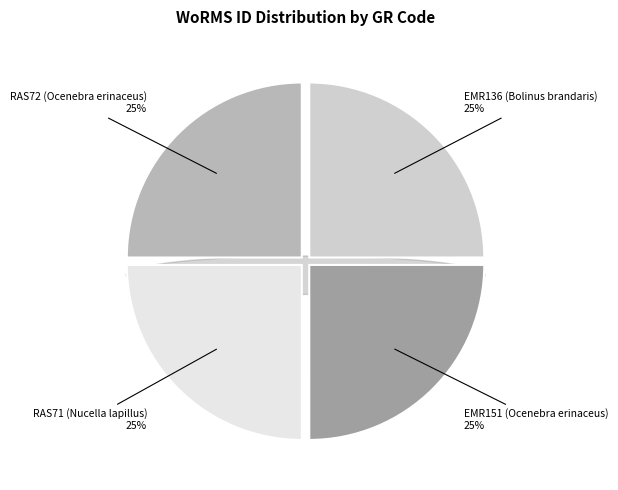

Which slice is the largest?

EMR151 (Ocenebra erinaceus)